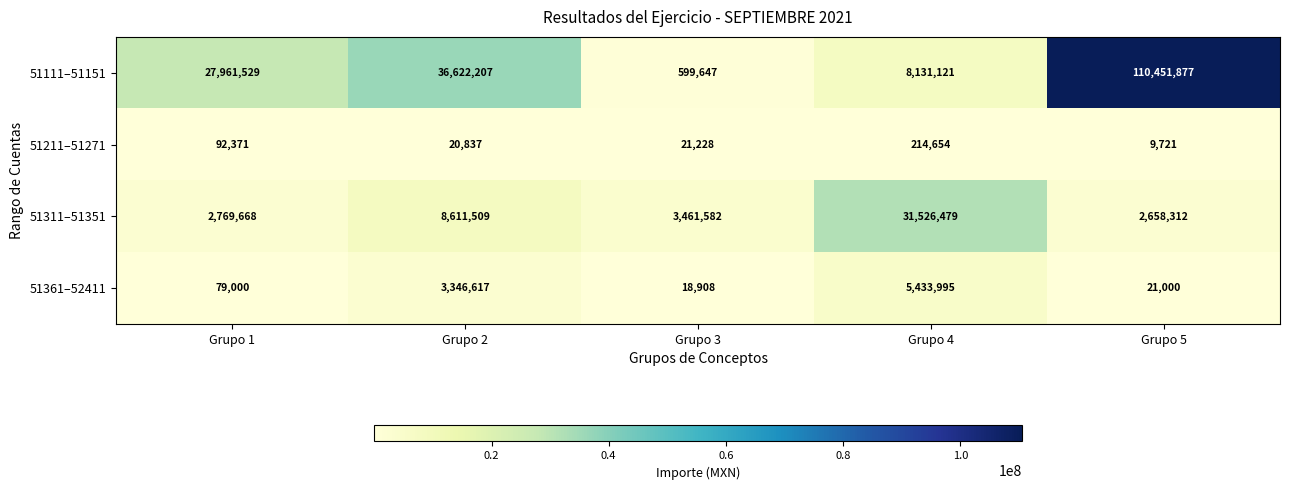

How many series are shown in this chart?

4